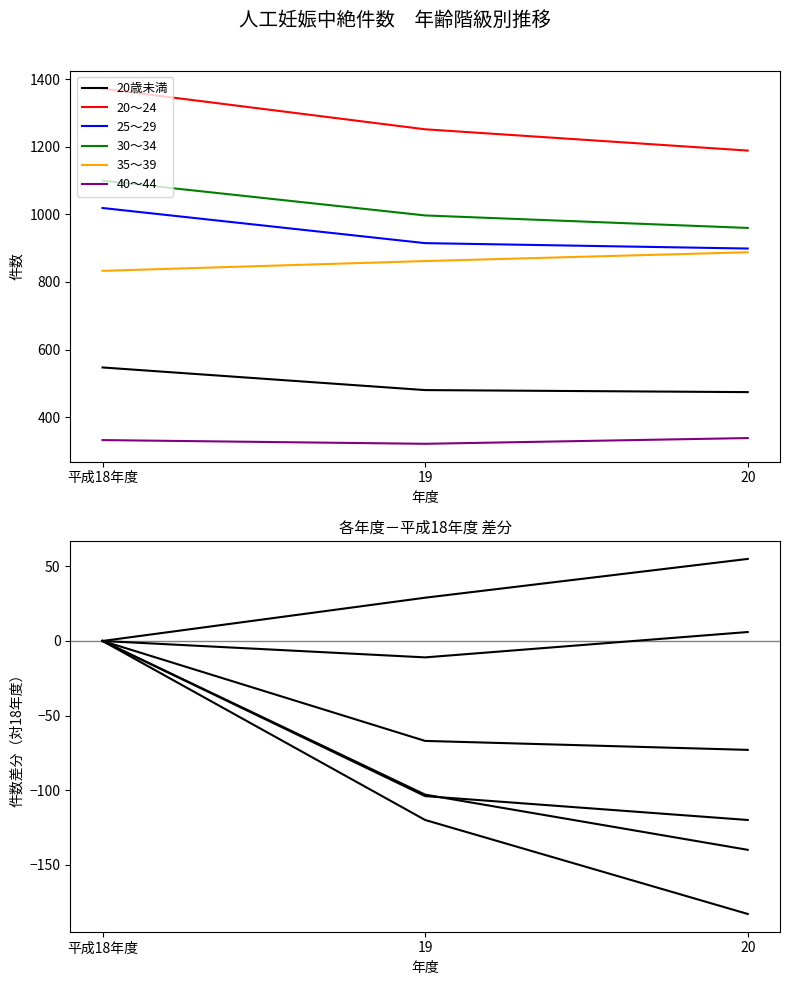

At which label does 30～34 first exceed 997?

平成18年度